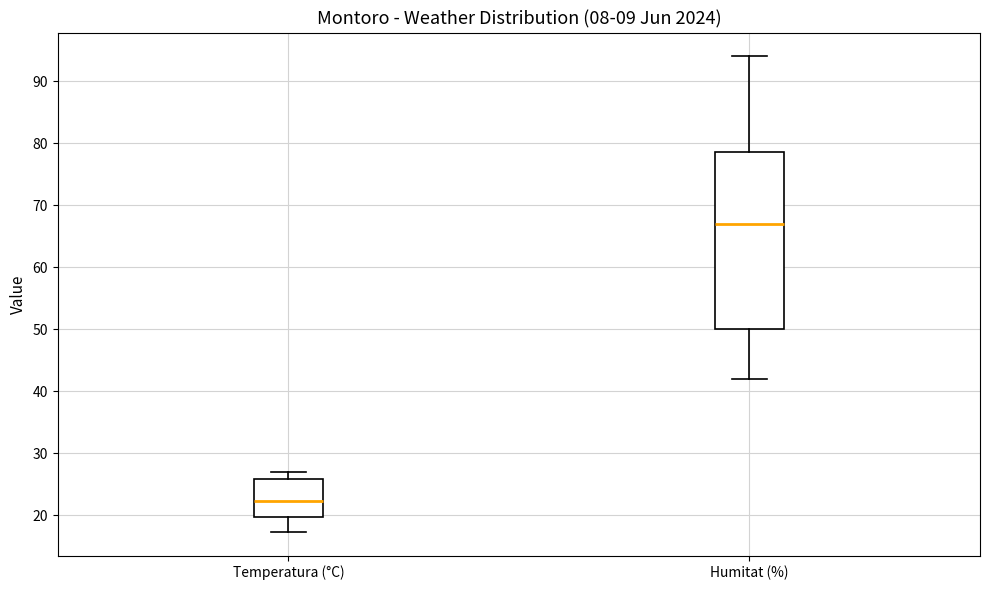

Reading left to right, transcribe this box plot: for each box, give where its median line is, the range the box spans, and where its two whiskers end, as read against the y-axis. The values are not printed on the chart, so give them approximately, as read against the axis.

Temperatura (°C): median 22, box 20 to 26, whiskers 17 to 27
Humitat (%): median 67, box 50 to 79, whiskers 42 to 94